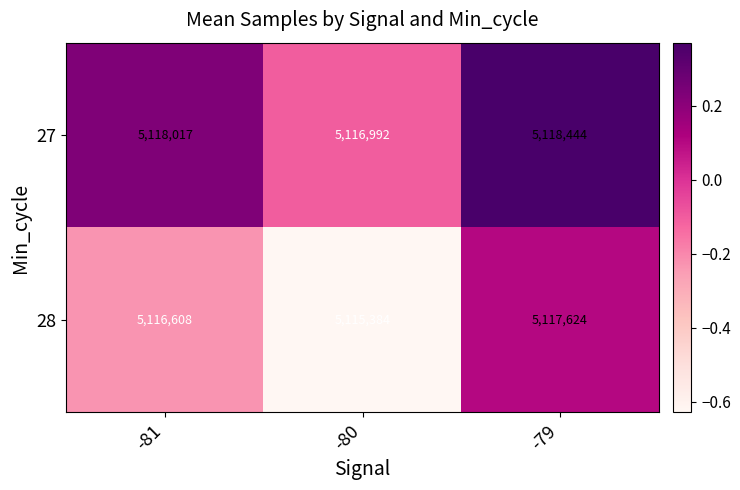

Is it true that 28 equals 8510512 at -81?

False